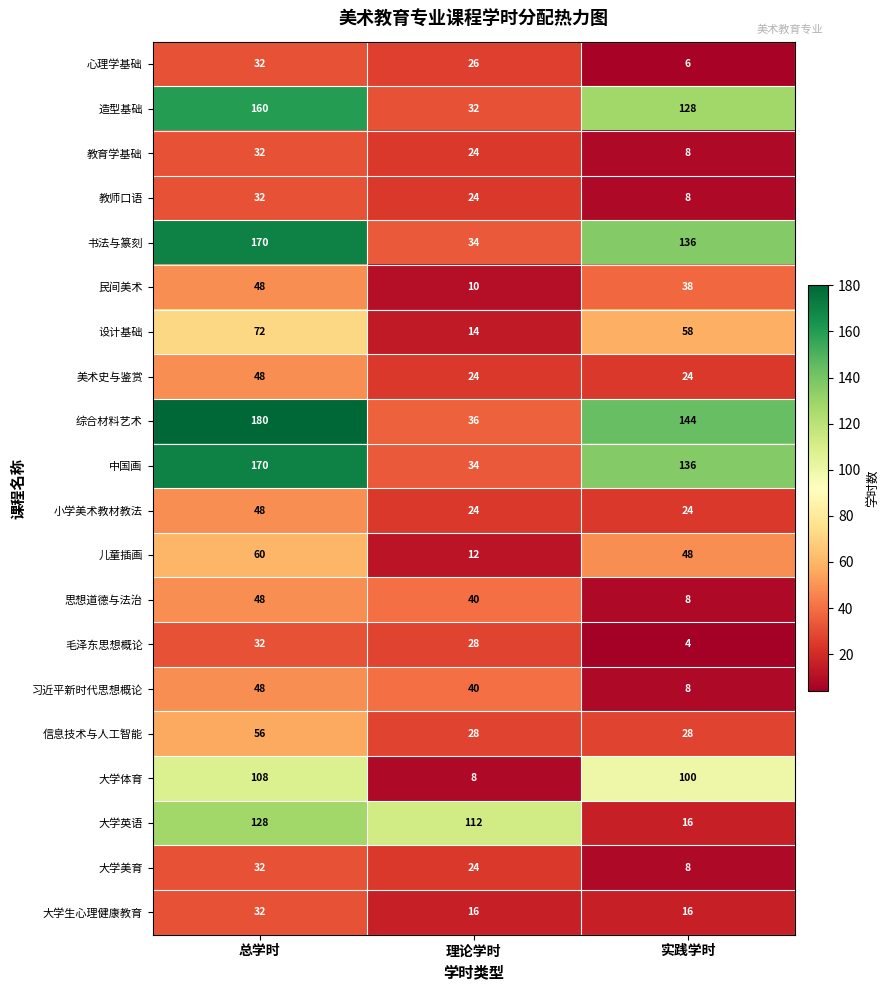

At which category is the sum across all series the highest?

总学时